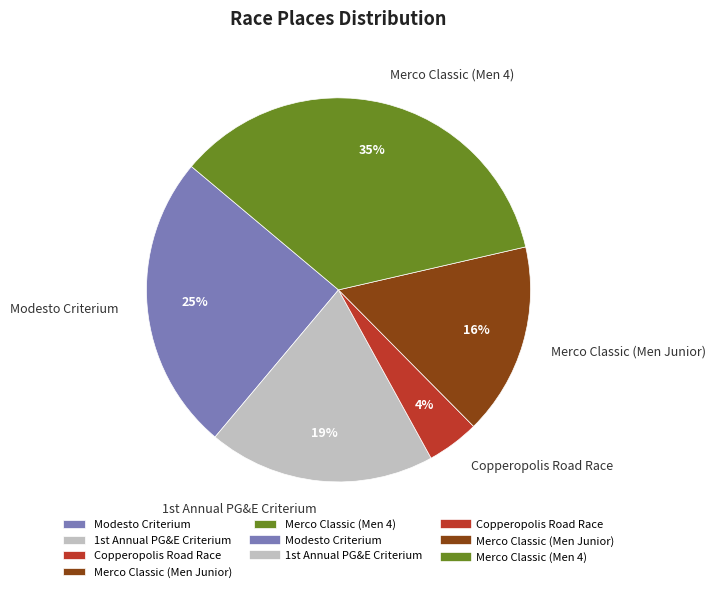

Is there a majority slice in this chart?

No